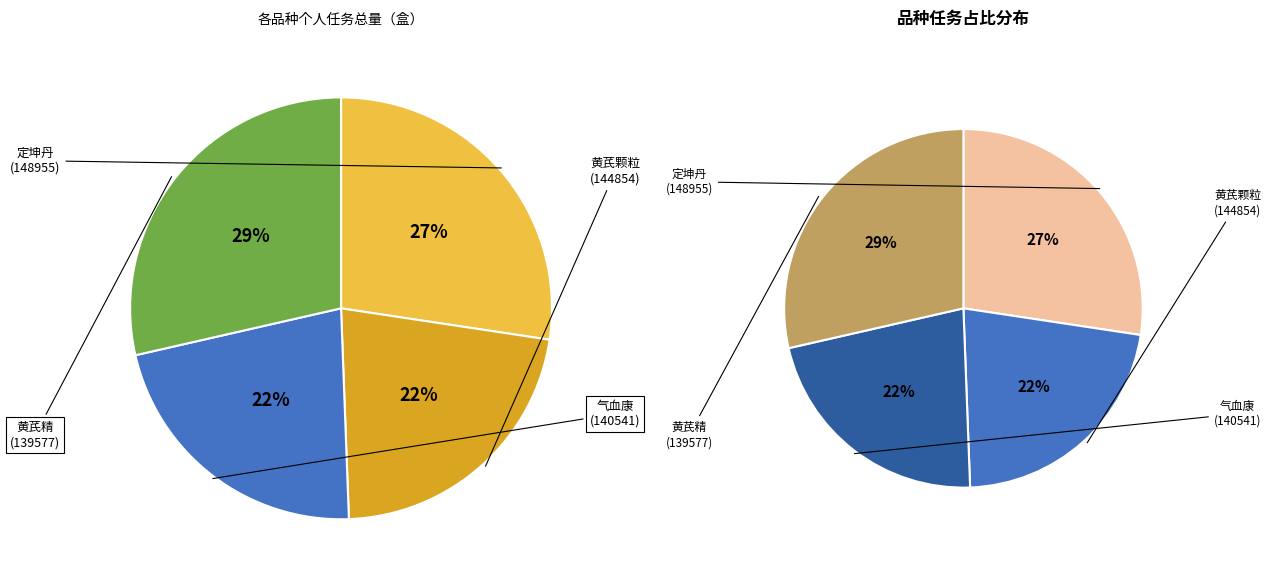

Does 6 account for over 50% of the chart?

No